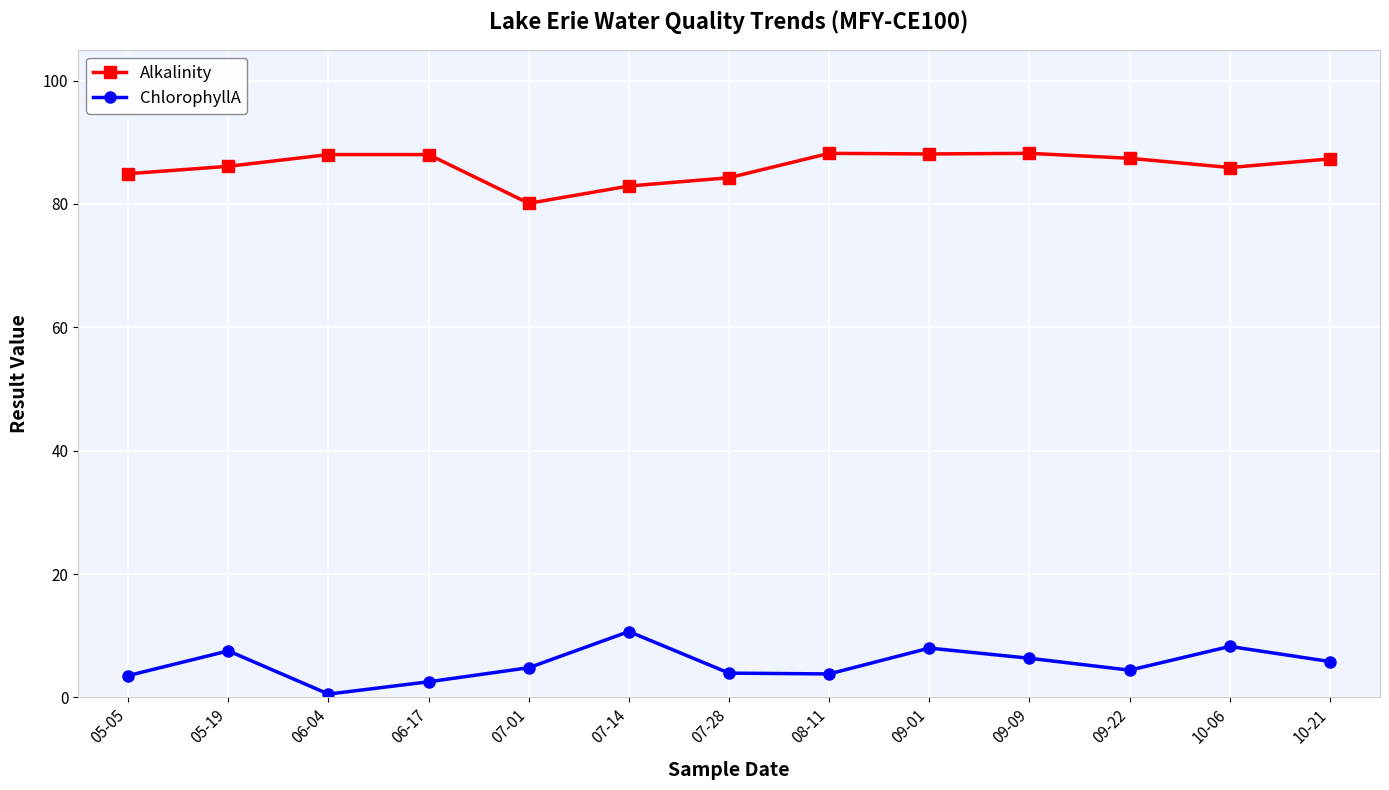

List the series in order of their peak value, lowest first.

ChlorophyllA, Alkalinity